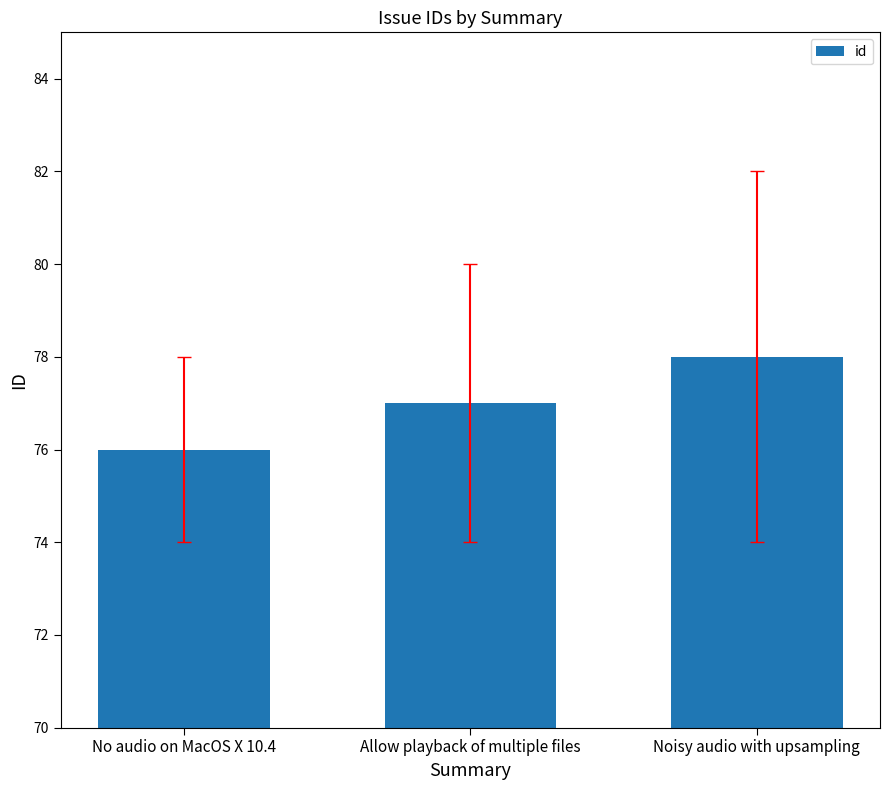

At which label is the value closest to 77?

Allow playback of multiple files